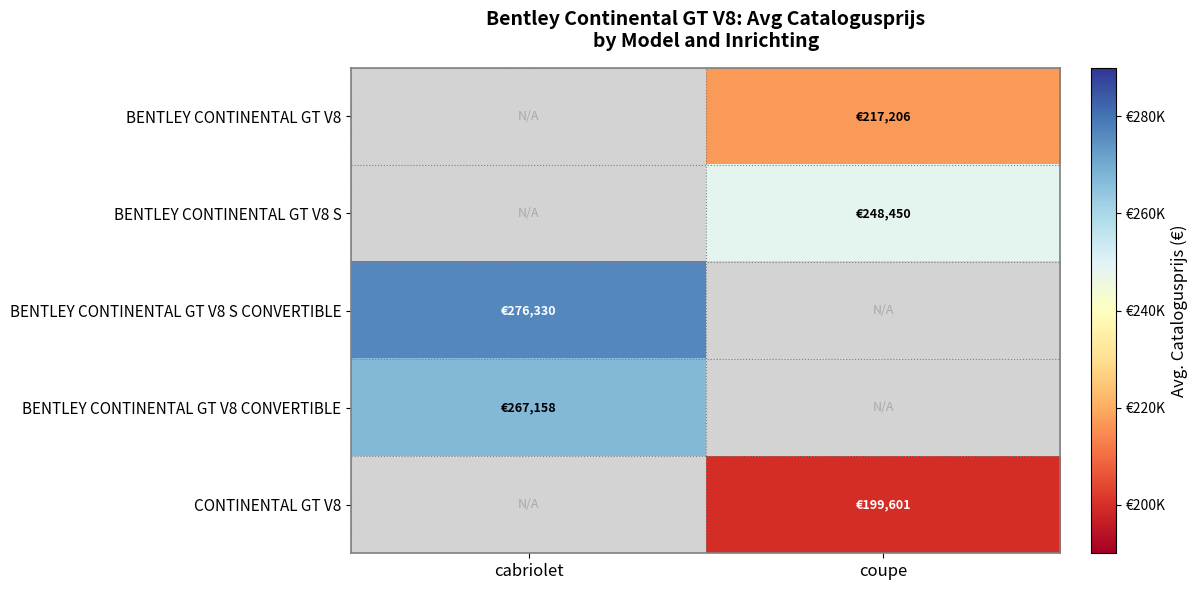

Which label corresponds to the largest value in the chart?

cabriolet